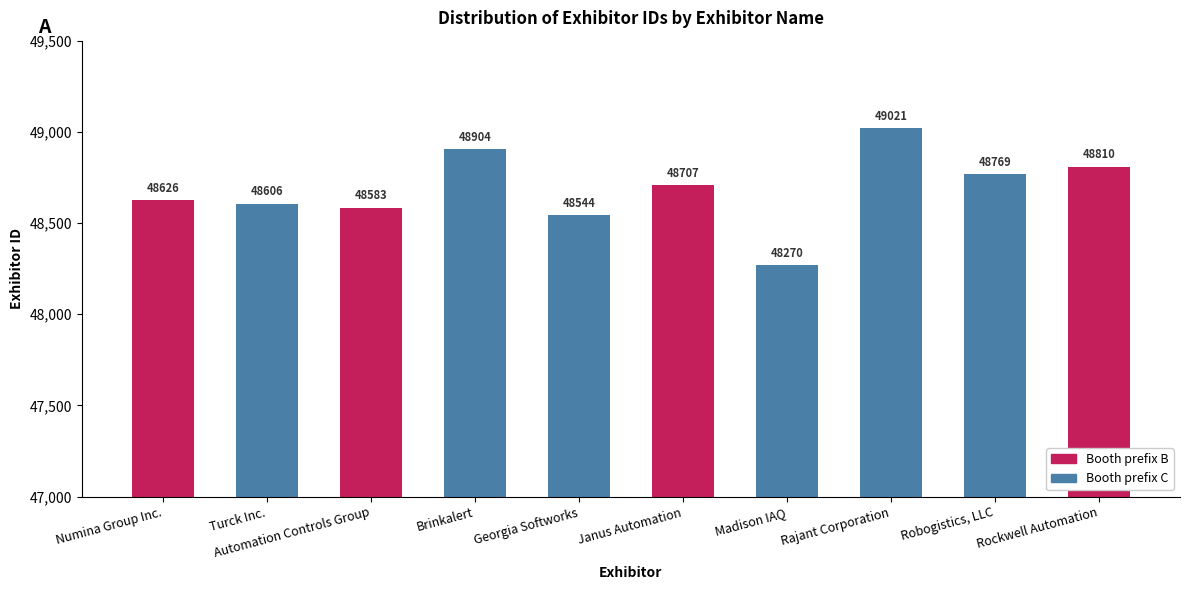

What is the difference between the second highest and minimum values?

634